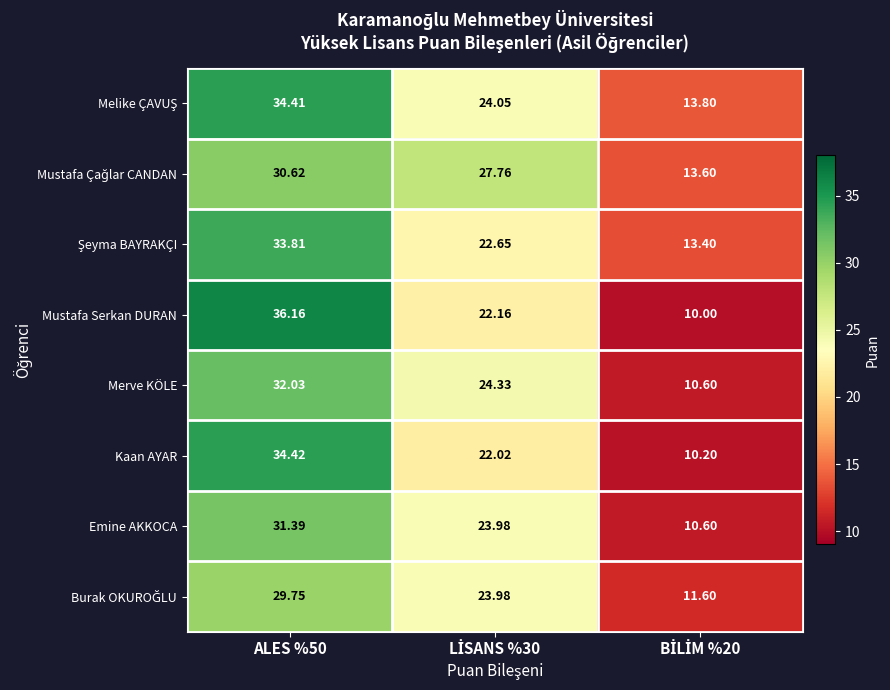

How many distinct data groups are displayed?

8